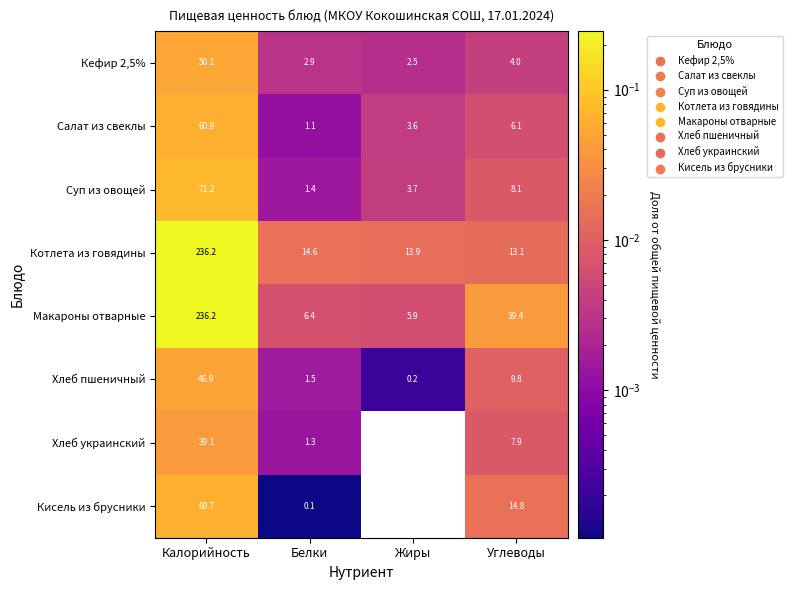

Count the number of data series in this chart.

8